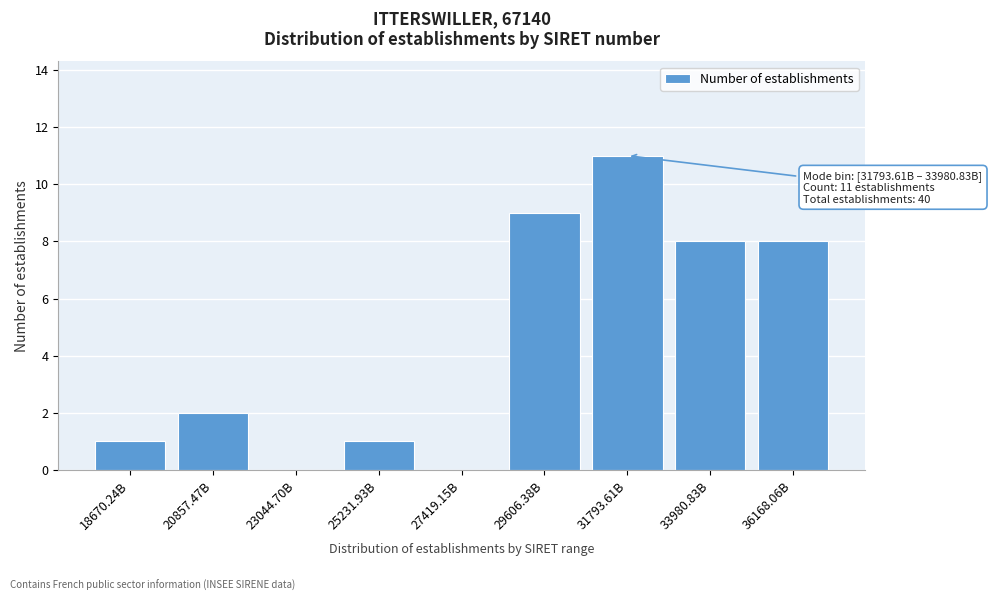

Reading left to right, list all the values displayed in this chart.

18670.24B=1	20857.47B=2	23044.70B=0	25231.93B=1	27419.15B=0	29606.38B=9	31793.61B=11	33980.83B=8	36168.06B=8